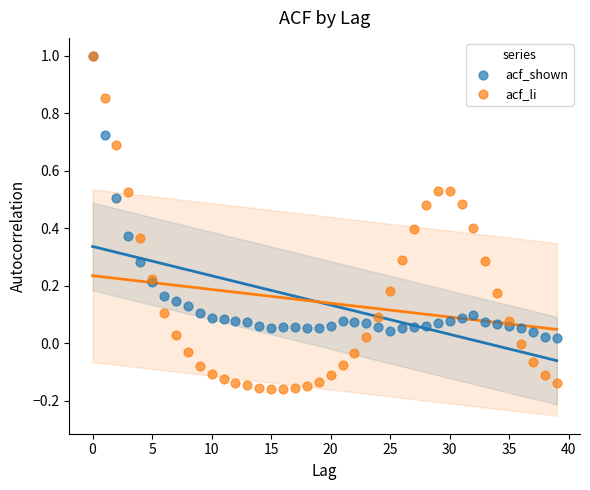

Which series has the largest Y range (max minus min)?

acf_li